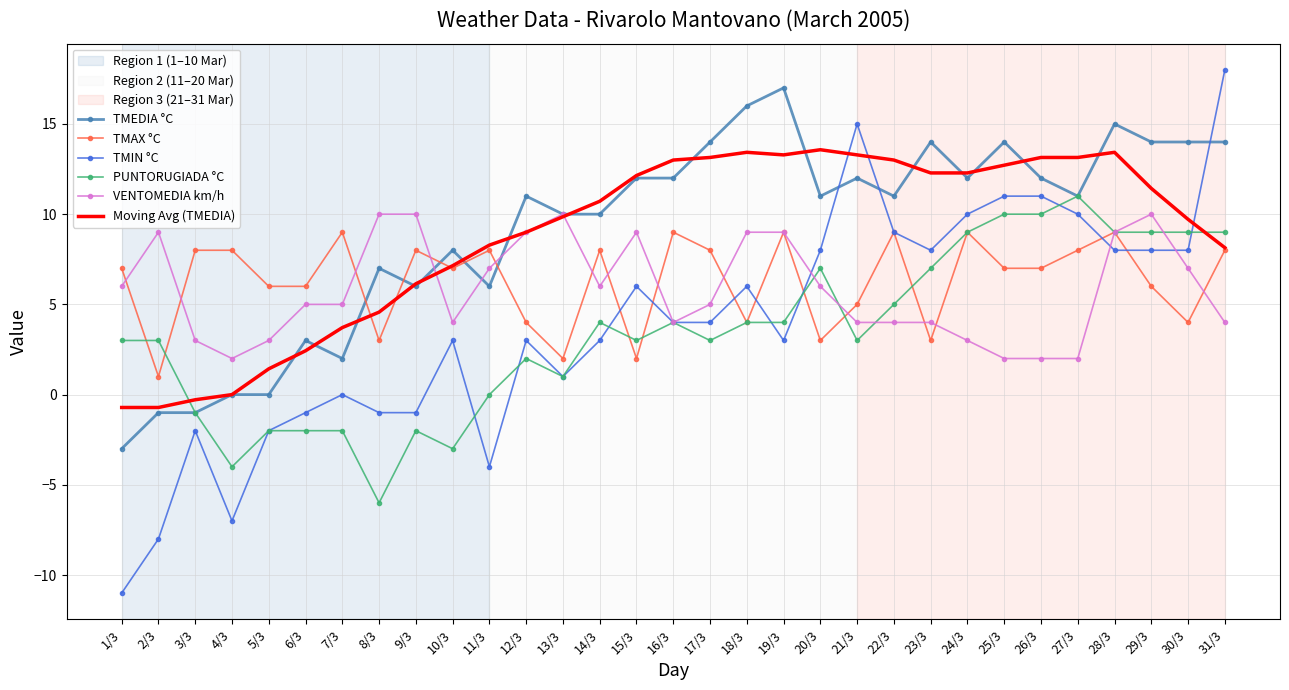

Is the value of VENTOMEDIA km/h at 27/3 greater than the value of TMEDIA °C at 15/3?

No